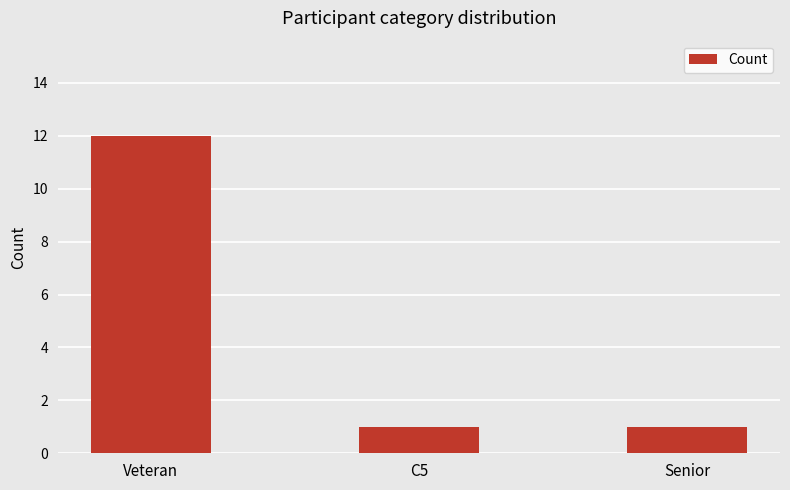

Count the number of data series in this chart.

1